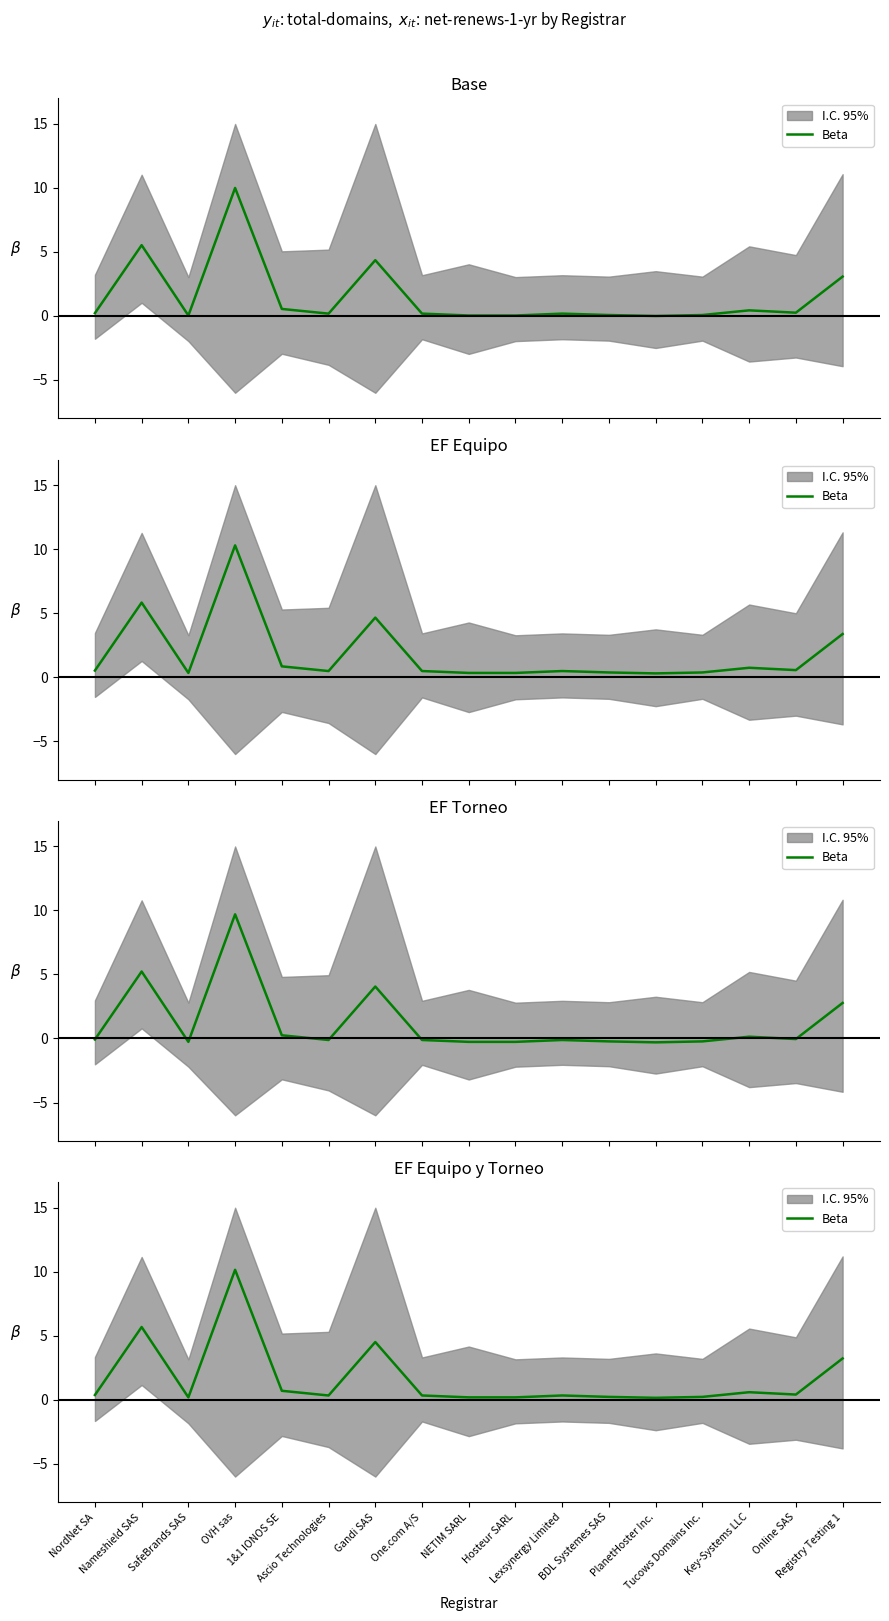

What is the sum of the values at 1&1 IONOS SE and BDL Systemes SAS?

0.9